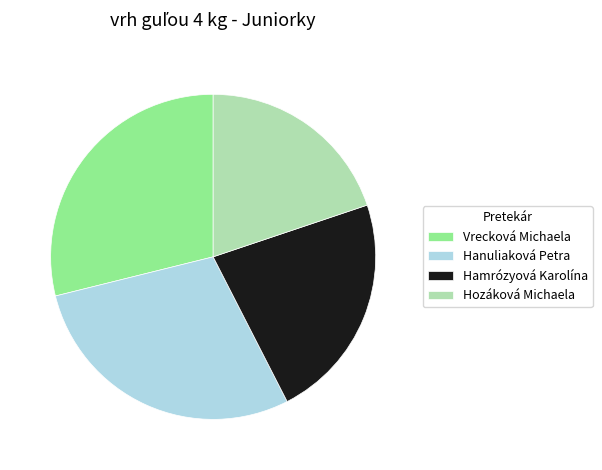

Between Hamrózyová Karolína and Hanuliaková Petra, which is larger?

Hanuliaková Petra